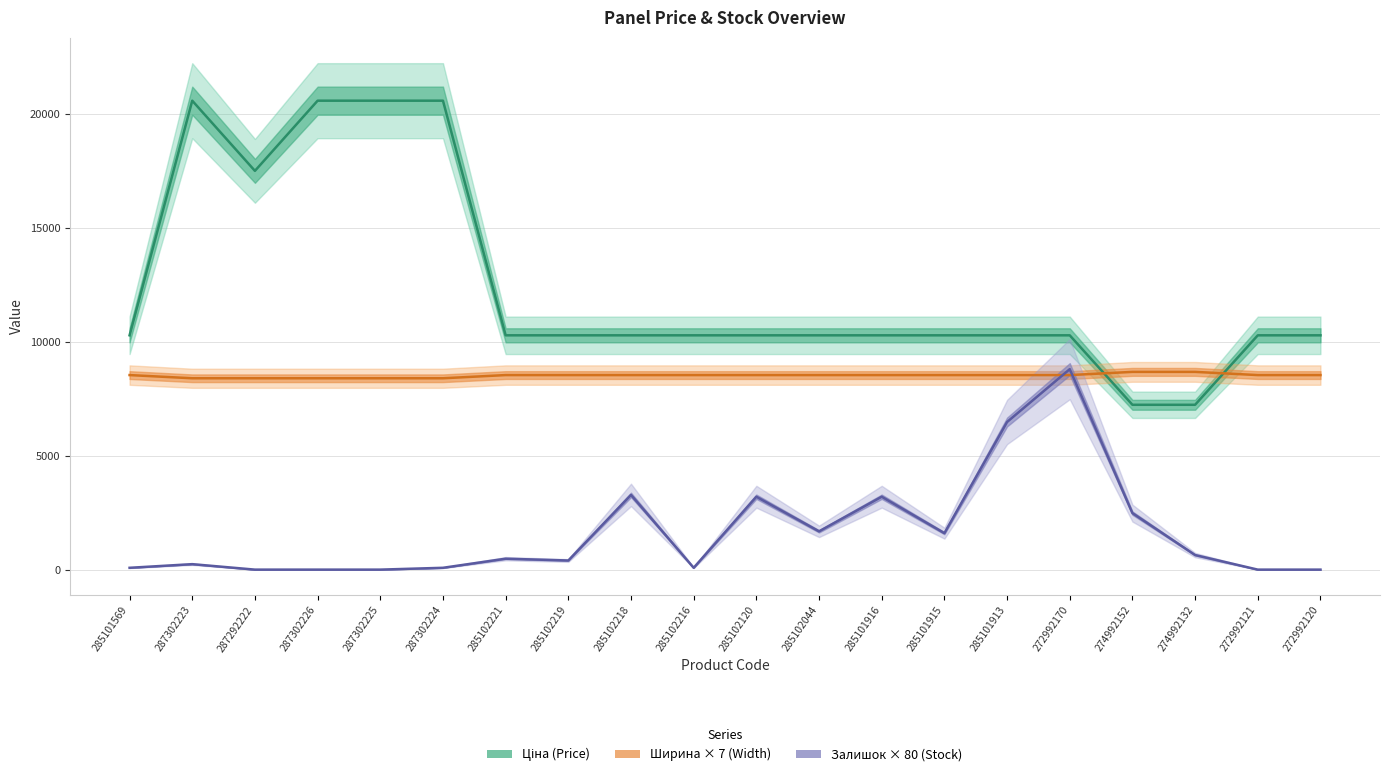

At which category is the sum across all series the highest?

287302223